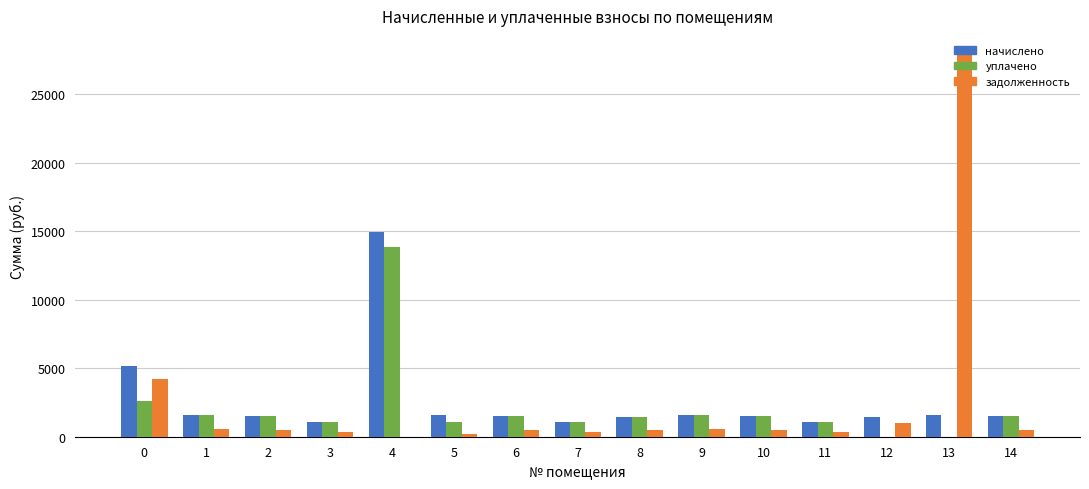

Does the chart contain stacked bars?

No